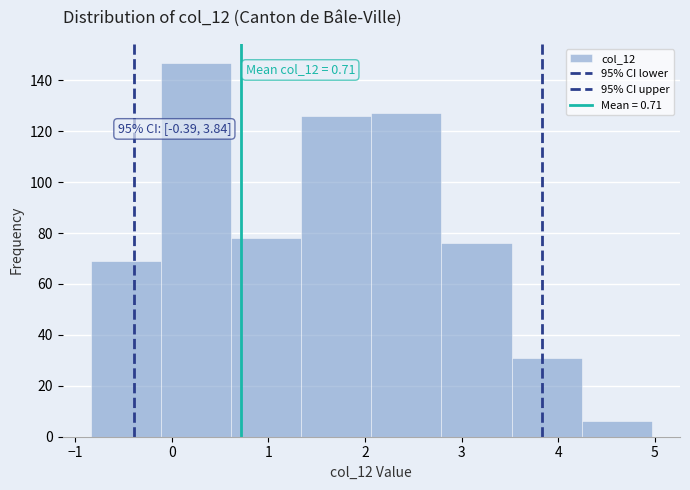

Which range on the x-axis has the tallest bar?

-0.1 to 0.6